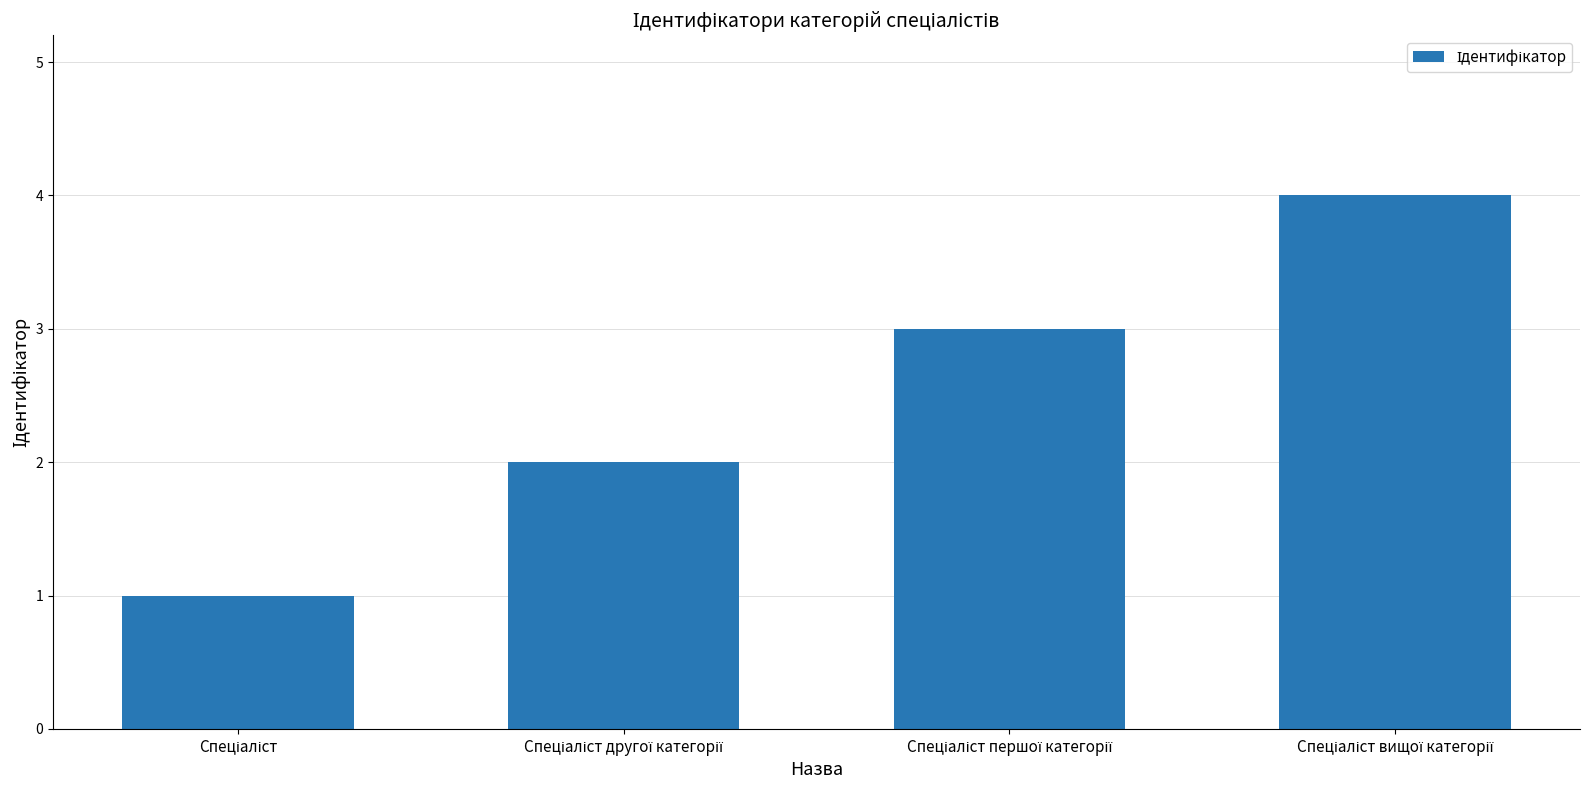

What is the smallest value displayed?

1